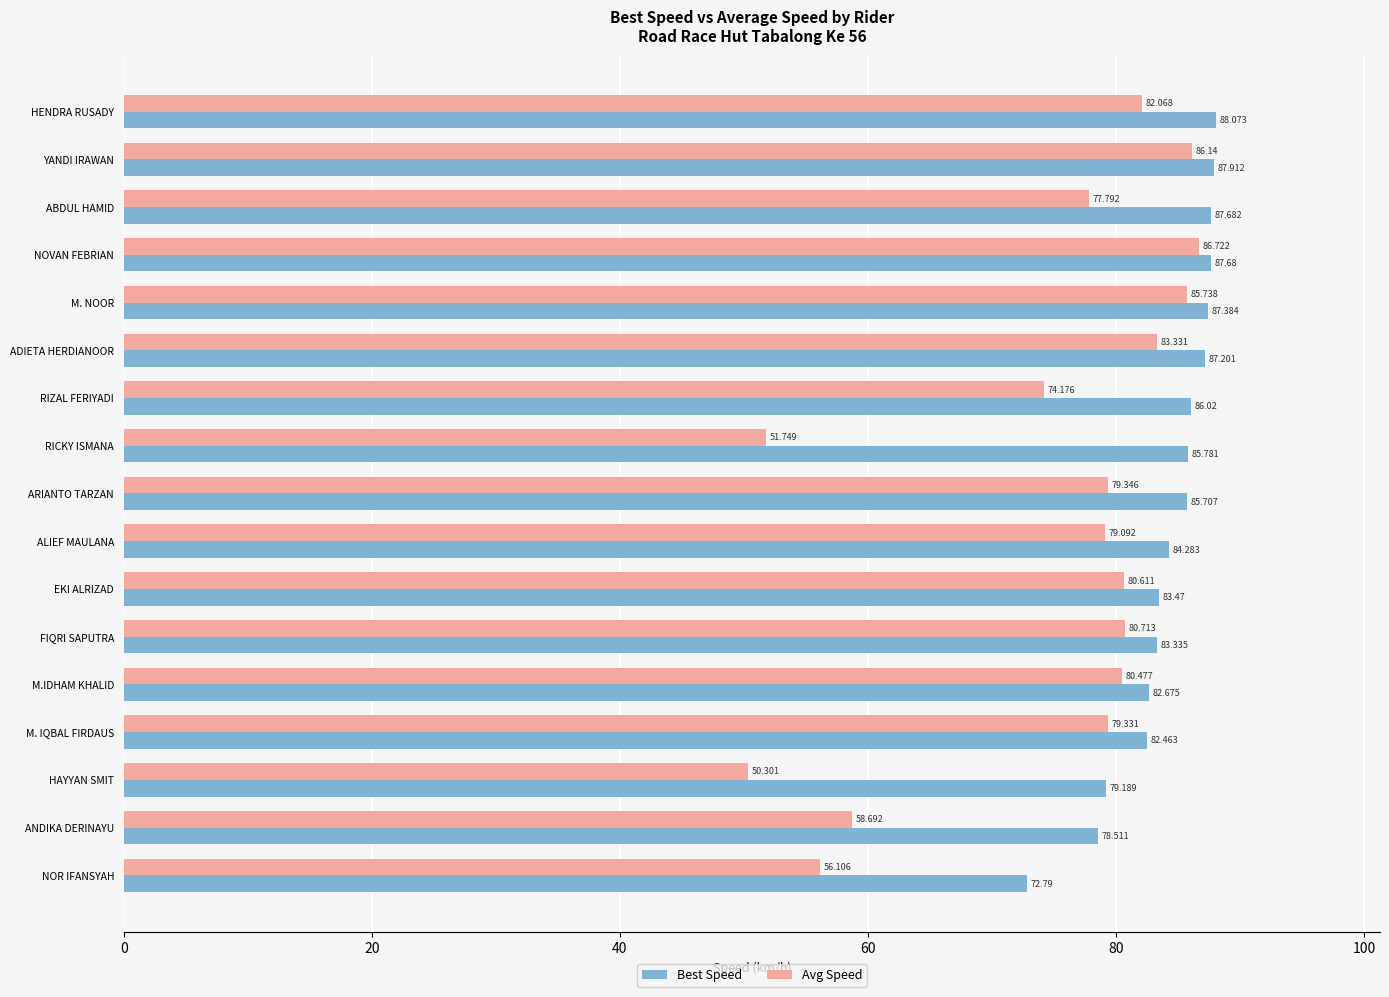

At which category is the sum across all series the highest?

NOVAN FEBRIAN